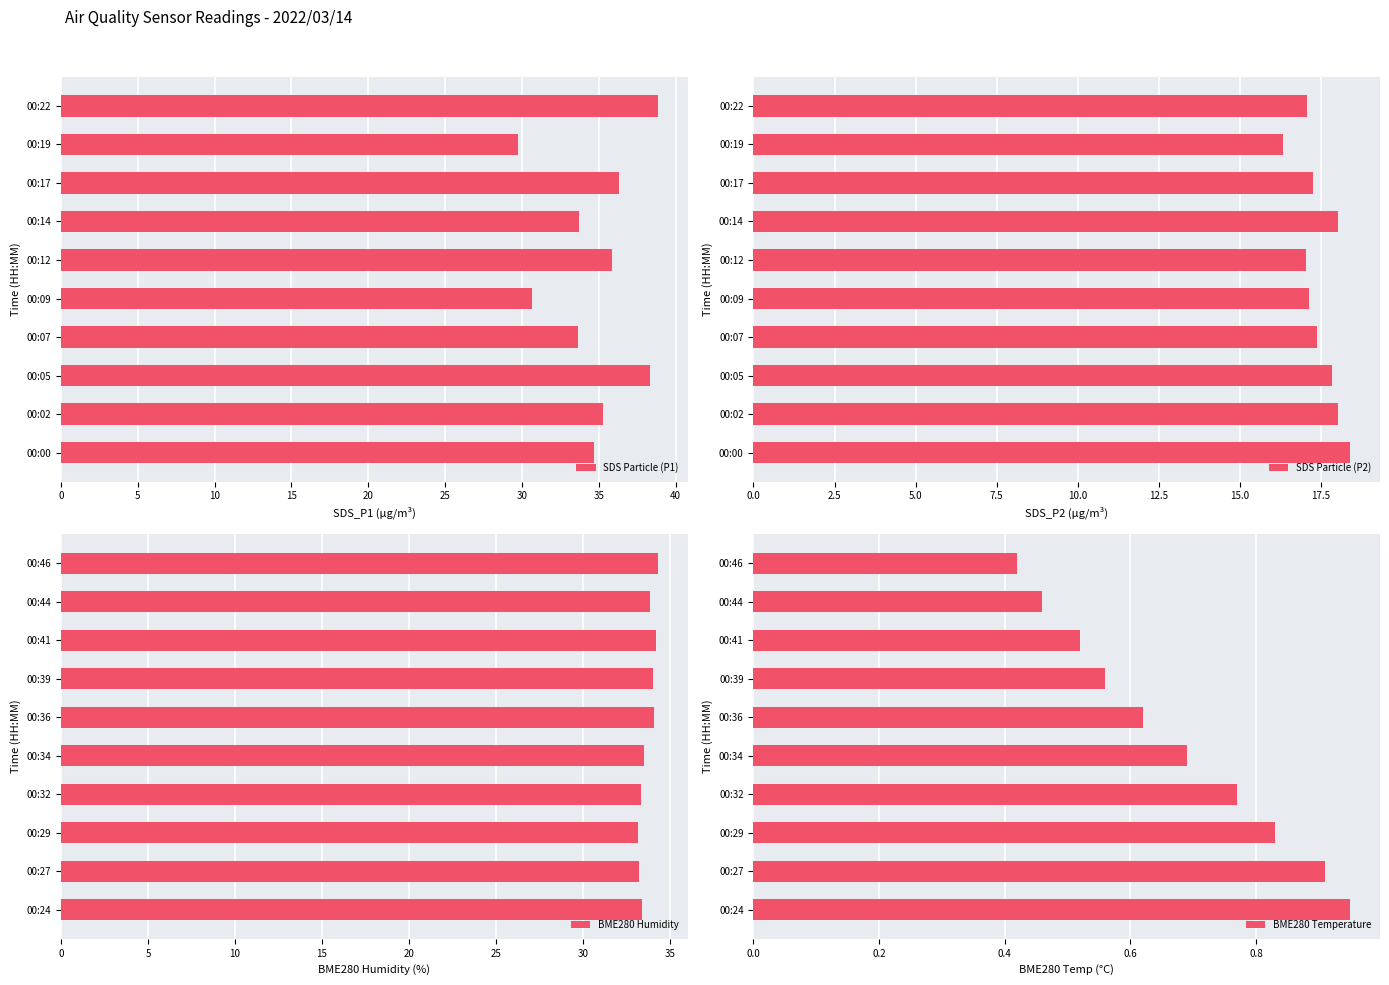

What is the difference between the second highest and second lowest values in the SDS Particle (P1) series?

7.6